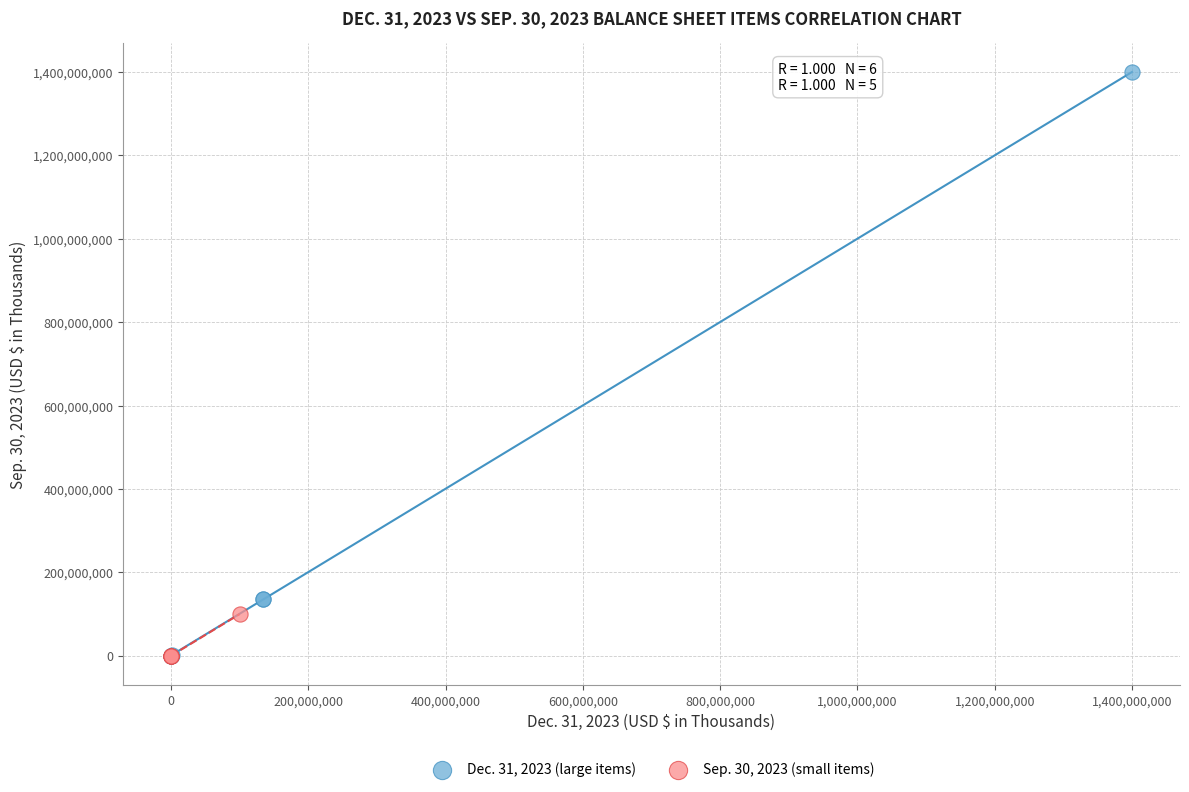

What are all the series names shown in the legend?

Dec. 31, 2023 (large items), Sep. 30, 2023 (small items)